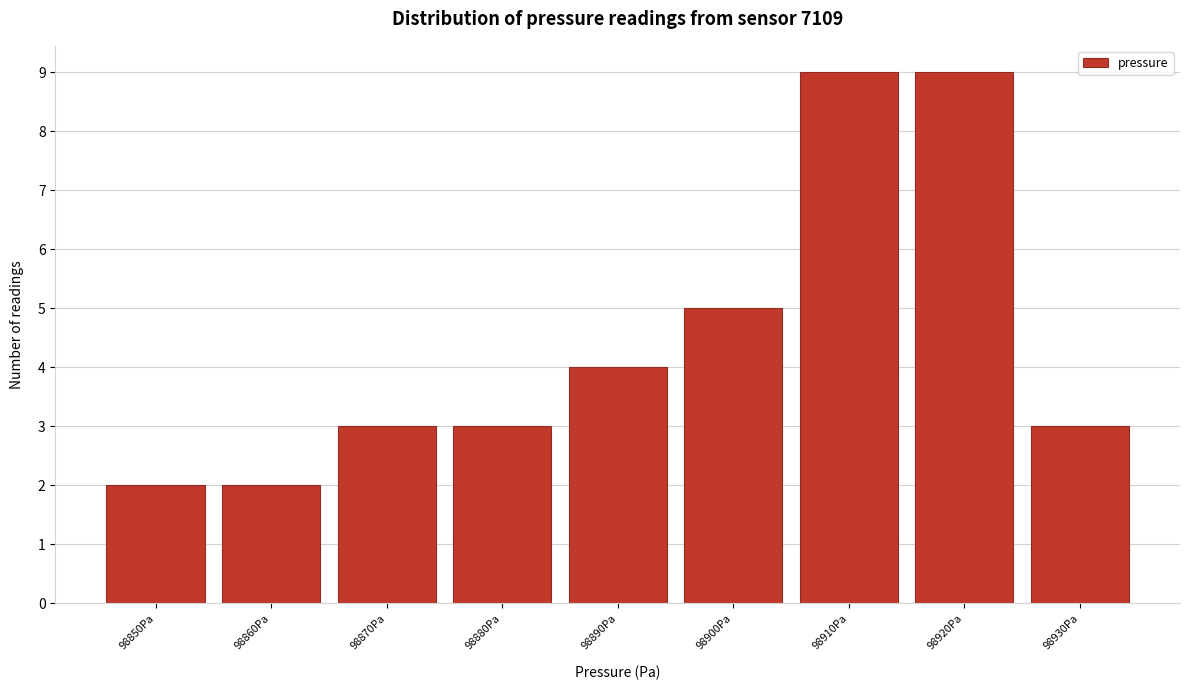

Reading right to left, what are all the values shown in this chart?

98930Pa=3	98920Pa=9	98910Pa=9	98900Pa=5	98890Pa=4	98880Pa=3	98870Pa=3	98860Pa=2	98850Pa=2